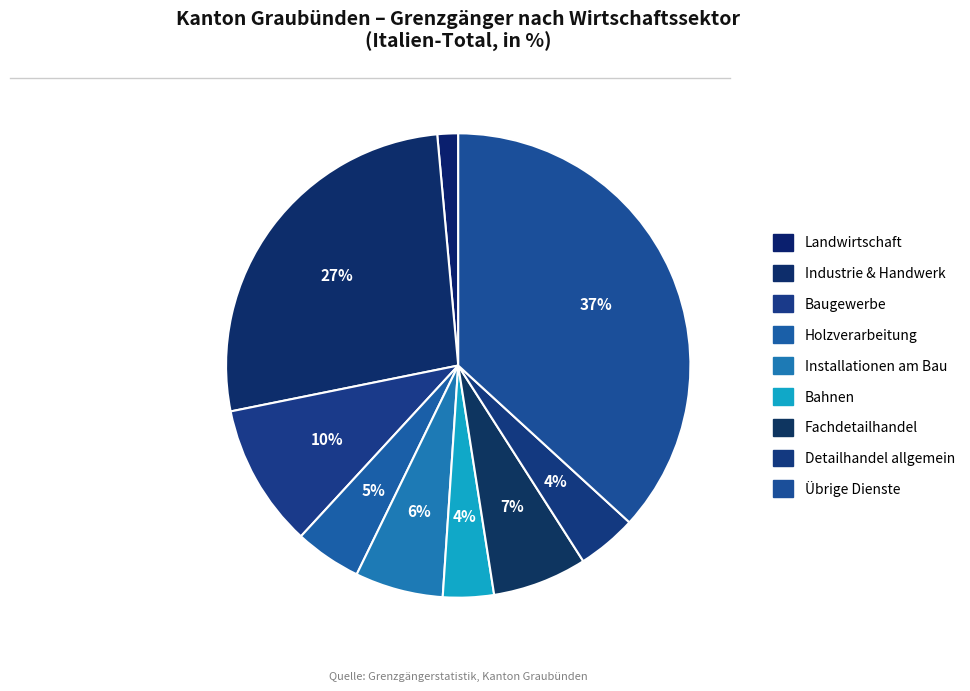

How many slices are in this pie chart?

9